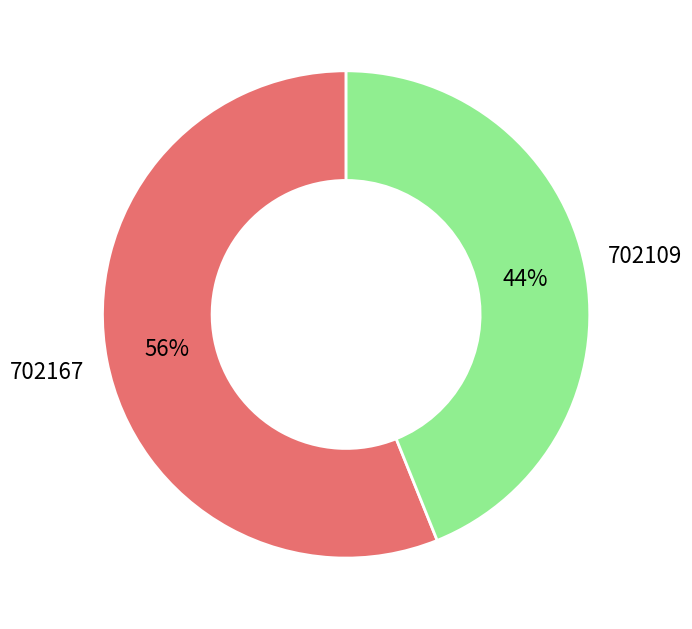

Is there any slice that represents more than half of the pie?

Yes